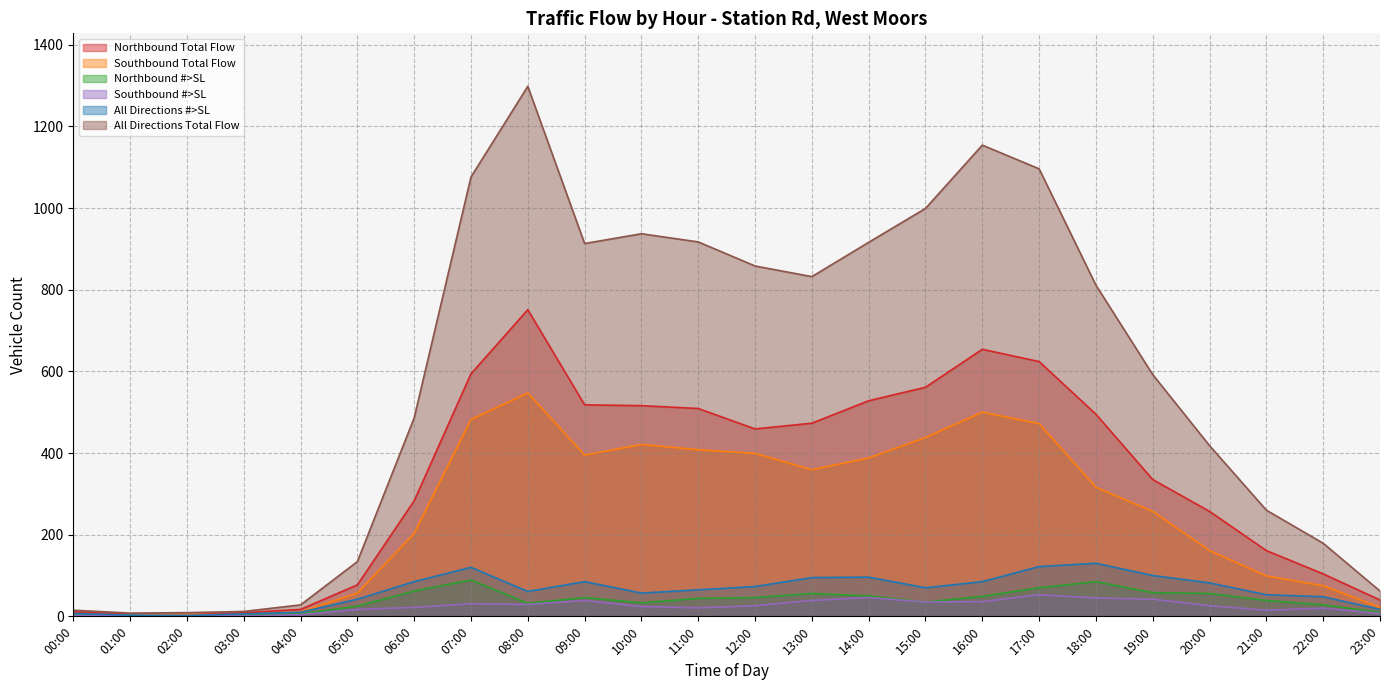

What is the total value across all series at 05:00?

352